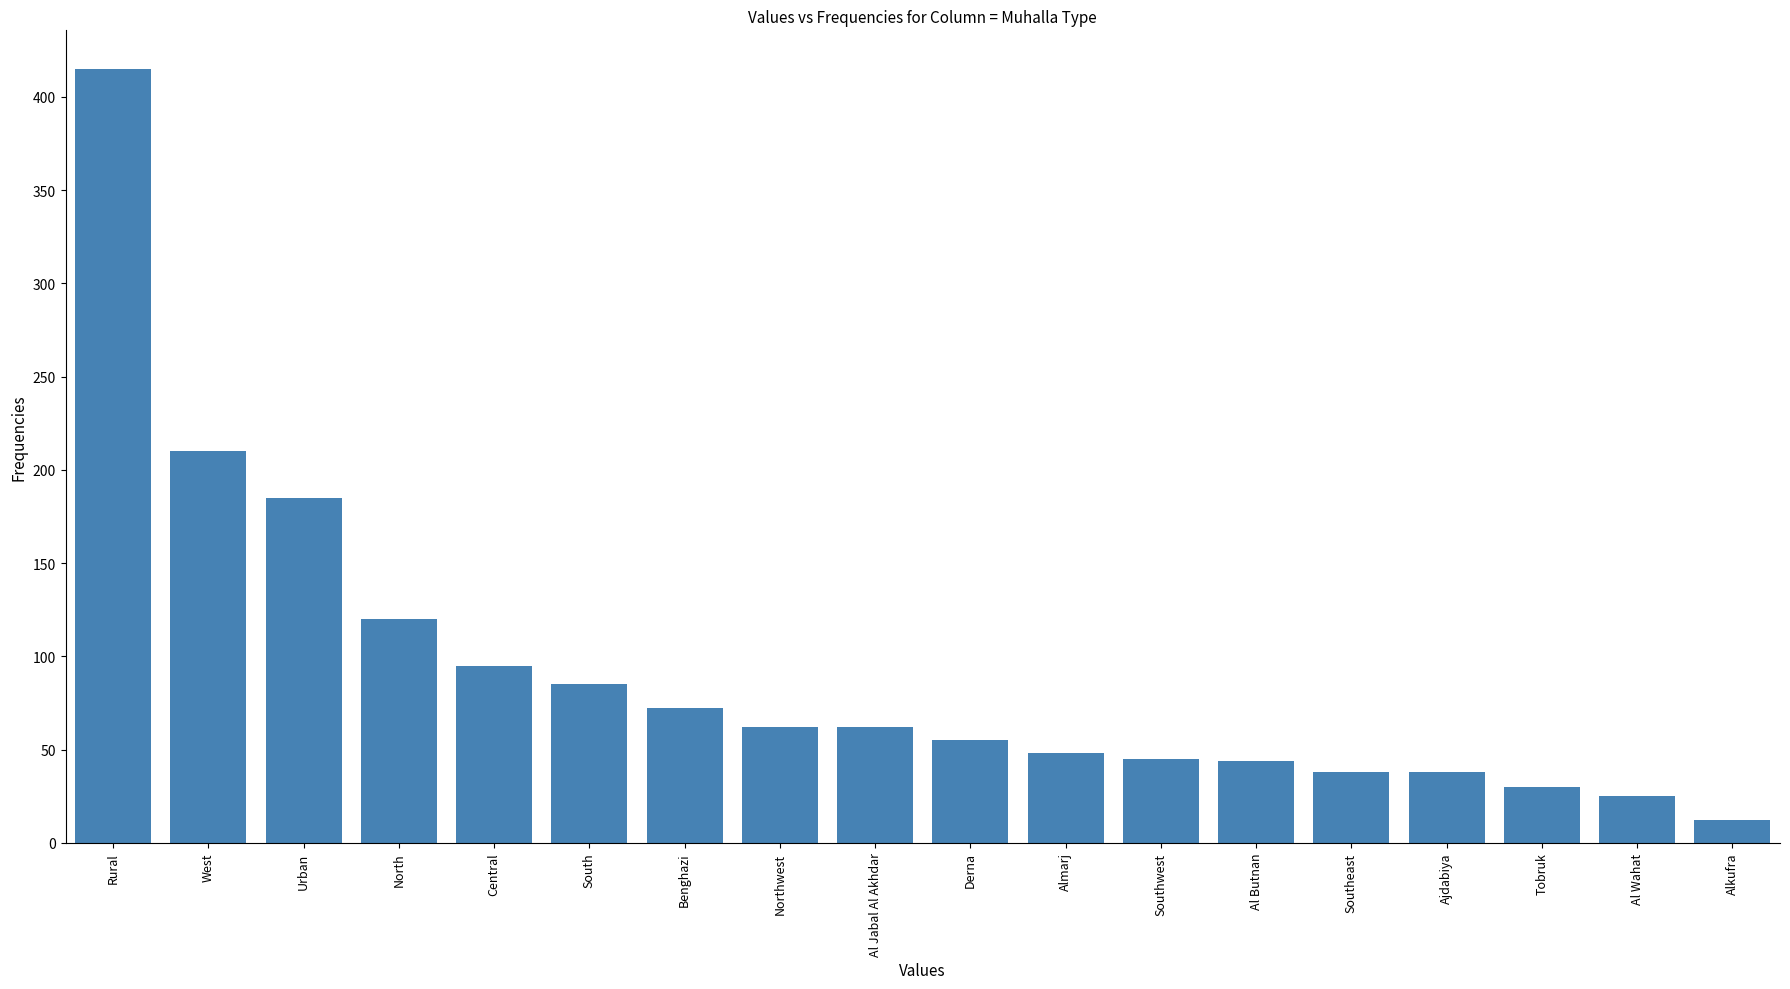

What is the maximum value shown in the chart?

415